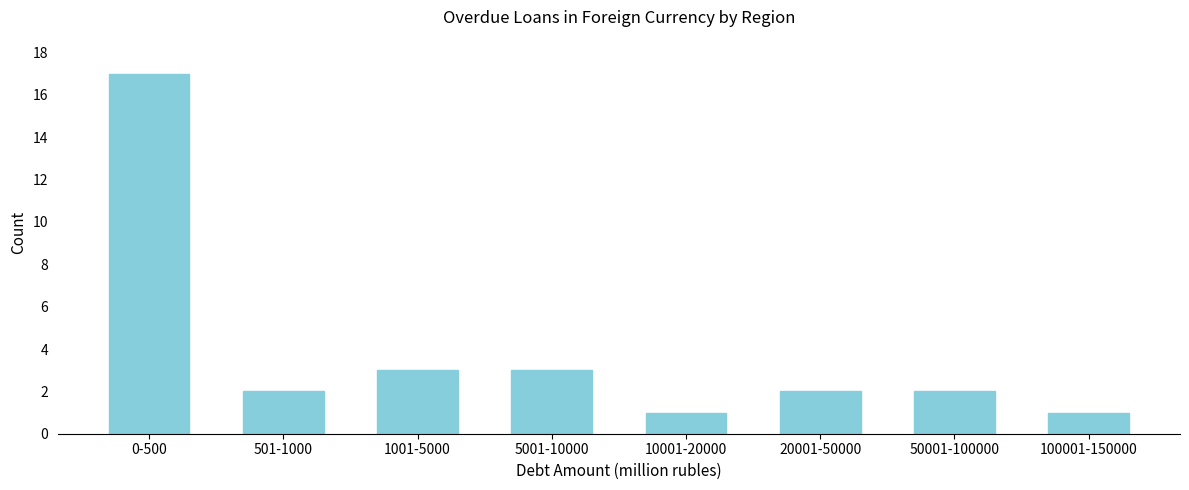

Reading left to right, transcribe all the data shown in this chart.

17	2	3	3	1	2	2	1